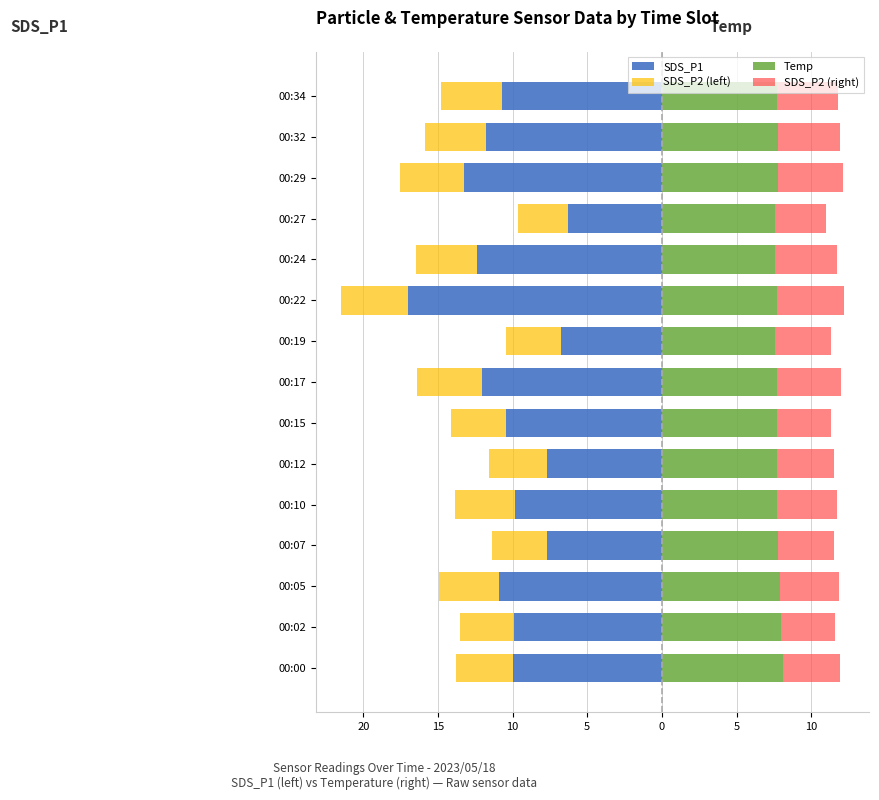

What is the minimum value for SDS_P2 (left)?

-4.5